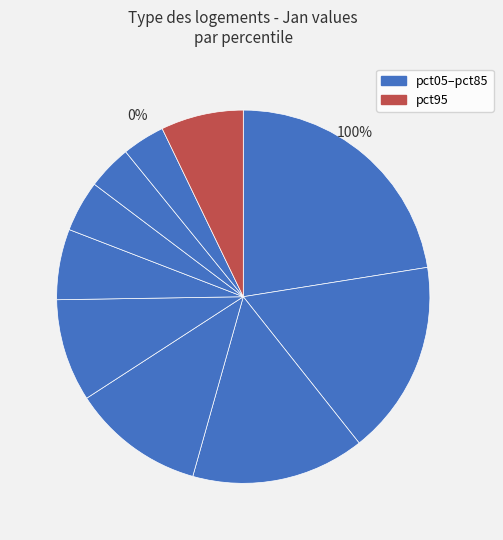

How many segments does this pie chart have?

10